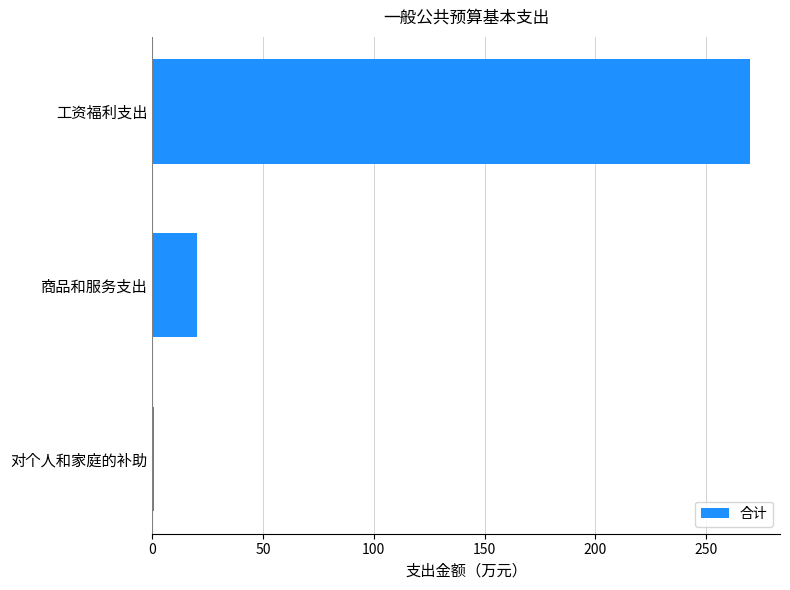

Reading top to bottom, list all the values displayed in this chart.

269.8	20.4	1.0